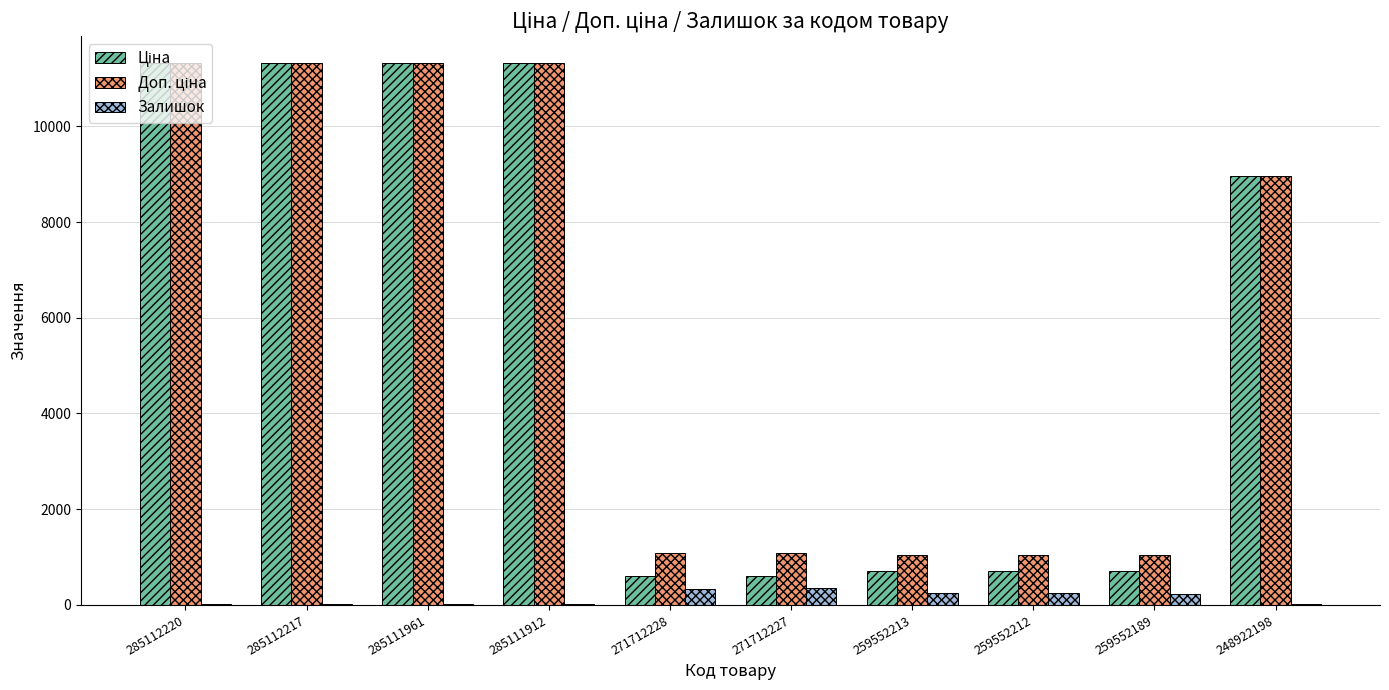

What is the maximum value shown in the chart?

11312.5